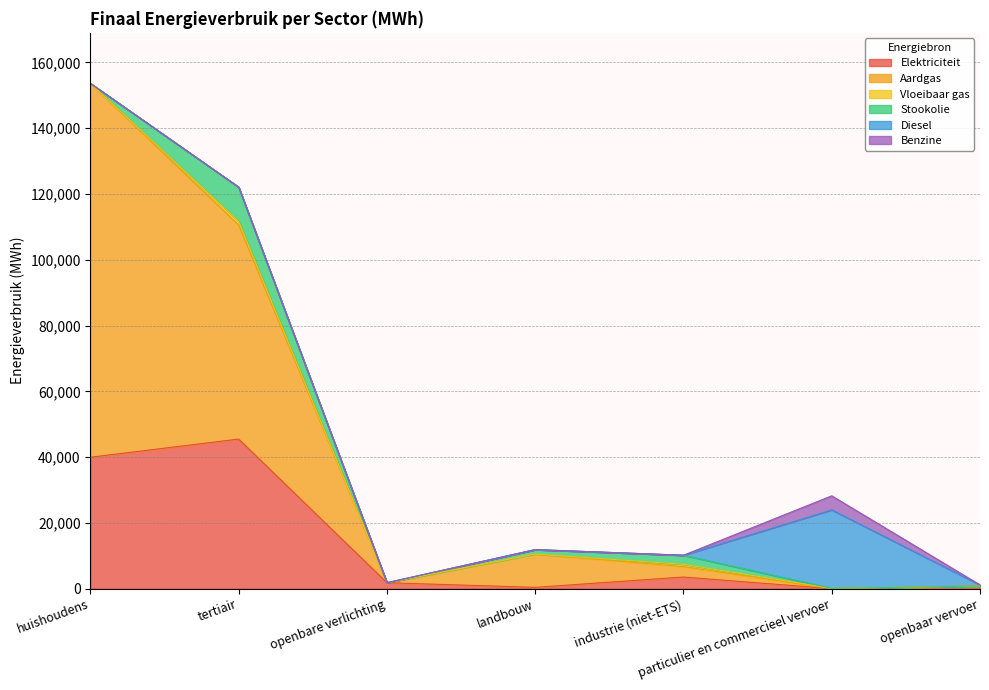

What is the sum of all Elektriciteit values?

91936.8